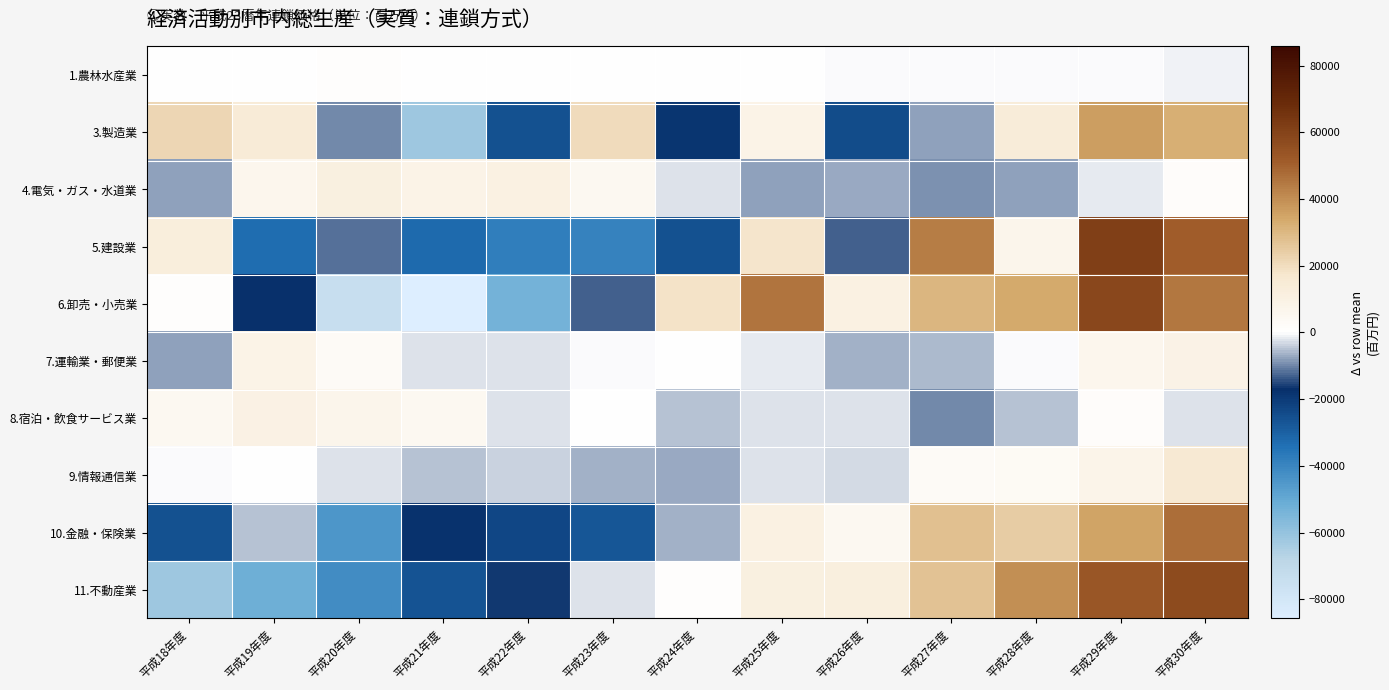

At 平成27年度, list the series in order from smallest to largest.

8.宿泊・飲食サービス業, 4.電気・ガス・水道業, 3.製造業, 7.運輸業・郵便業, 1.農林水産業, 9.情報通信業, 11.不動産業, 10.金融・保険業, 6.卸売・小売業, 5.建設業